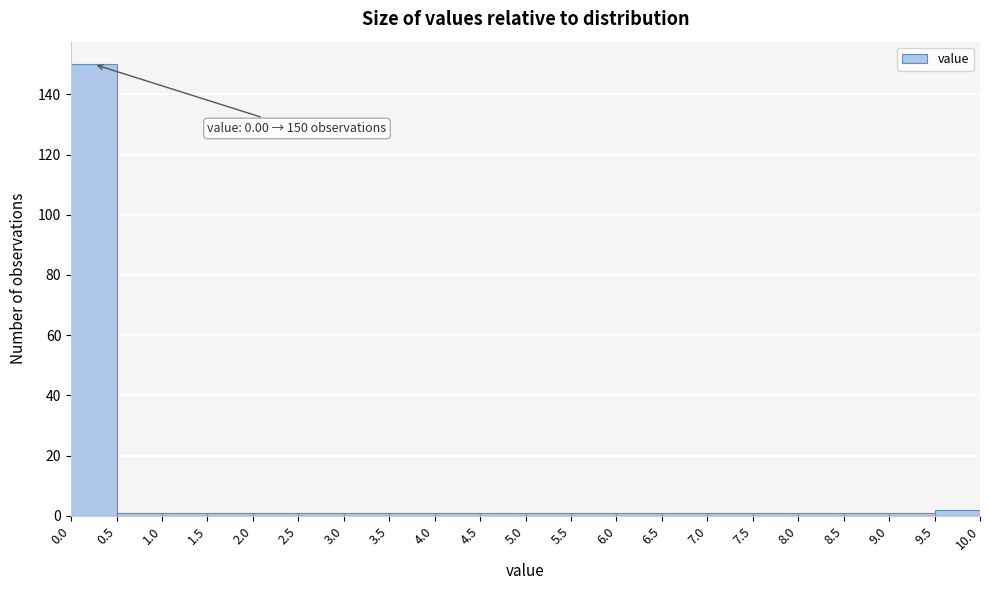

Over which range of the x-axis is the bar tallest?

0.0 to 0.5